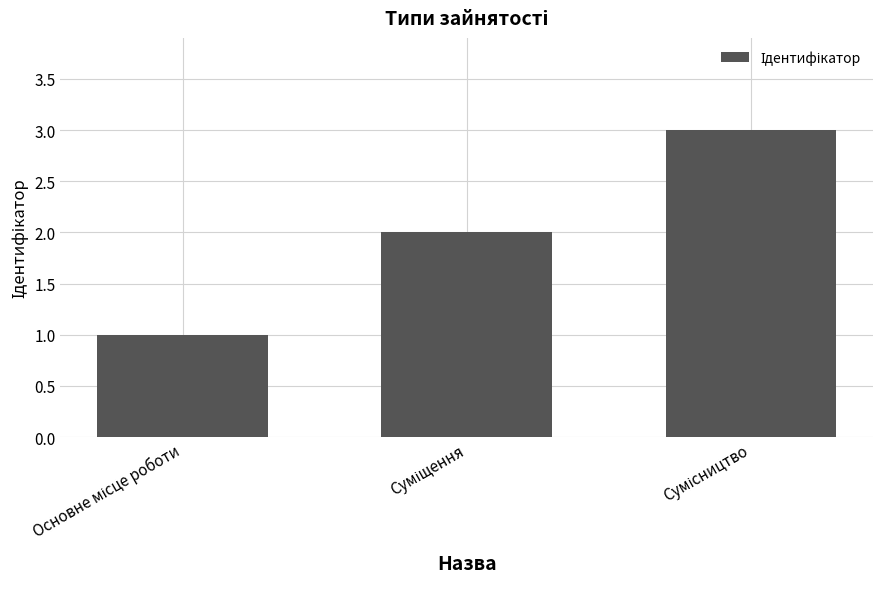

What is the greatest value displayed?

3